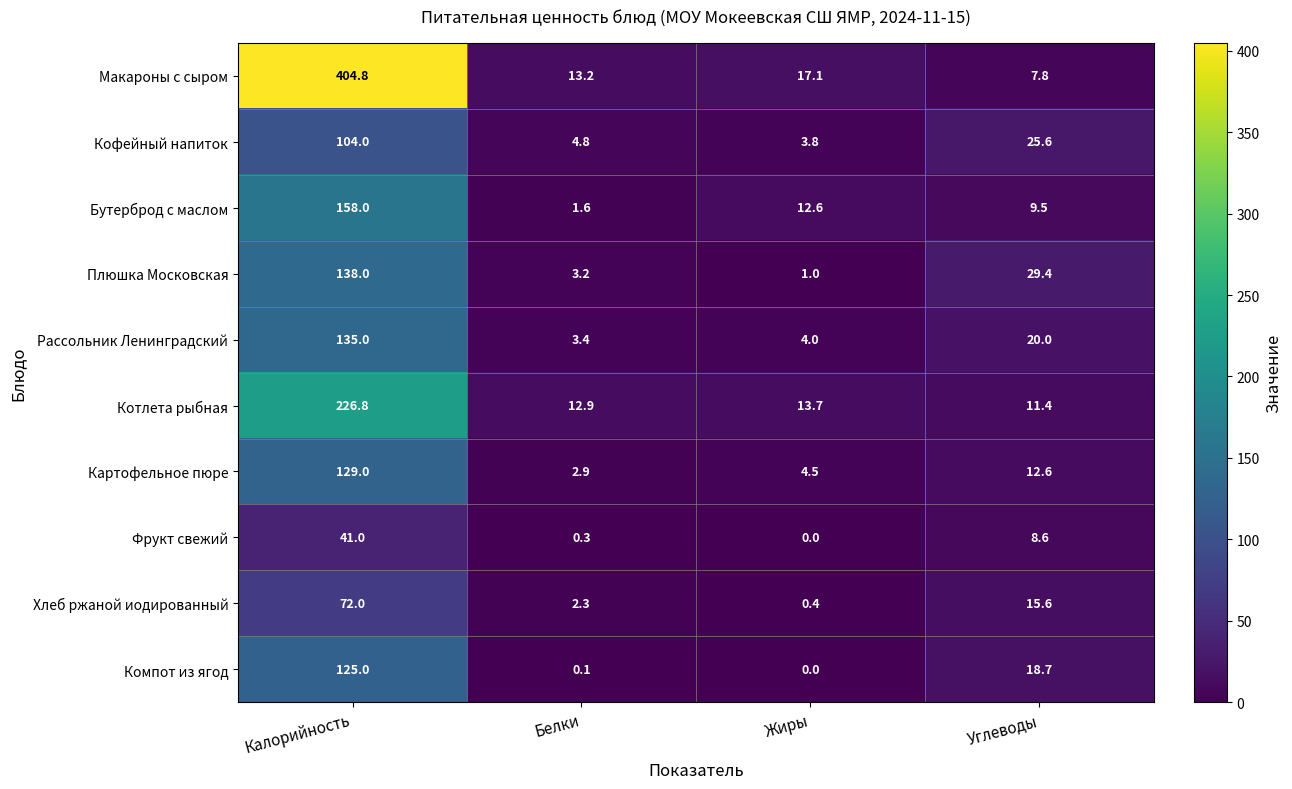

What is the sum of the Макароны с сыром values at Углеводы and Белки?

21.0